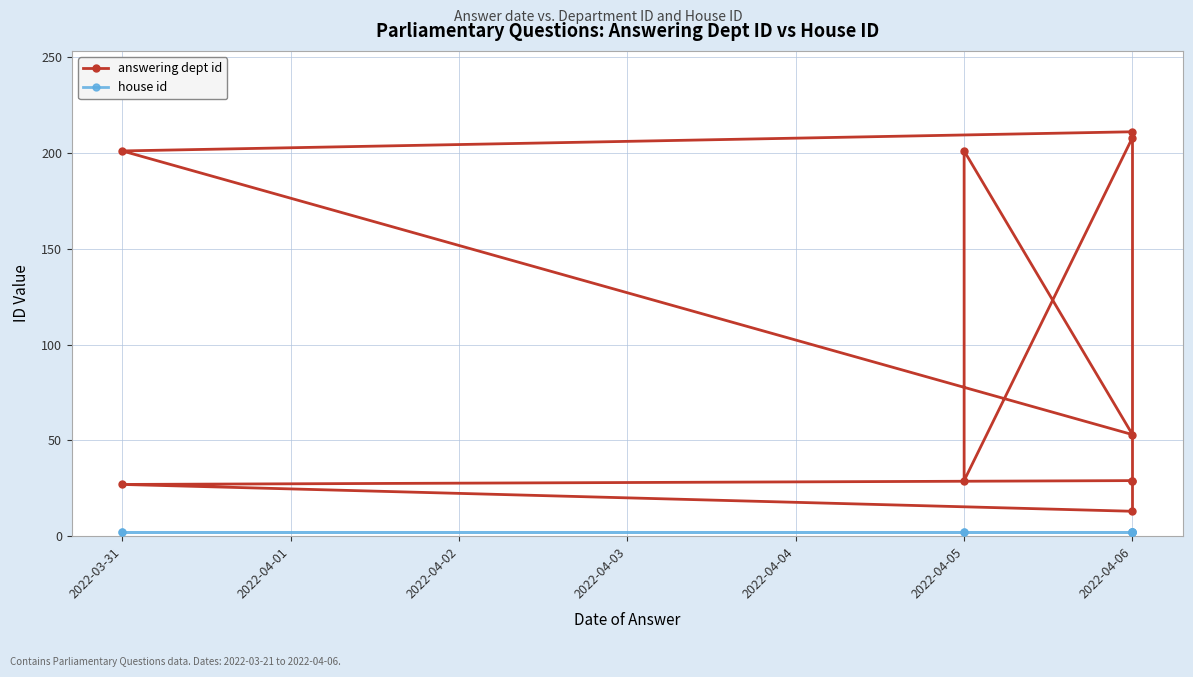

The house id series shows 3 at 2022-03-31. True or false?

False